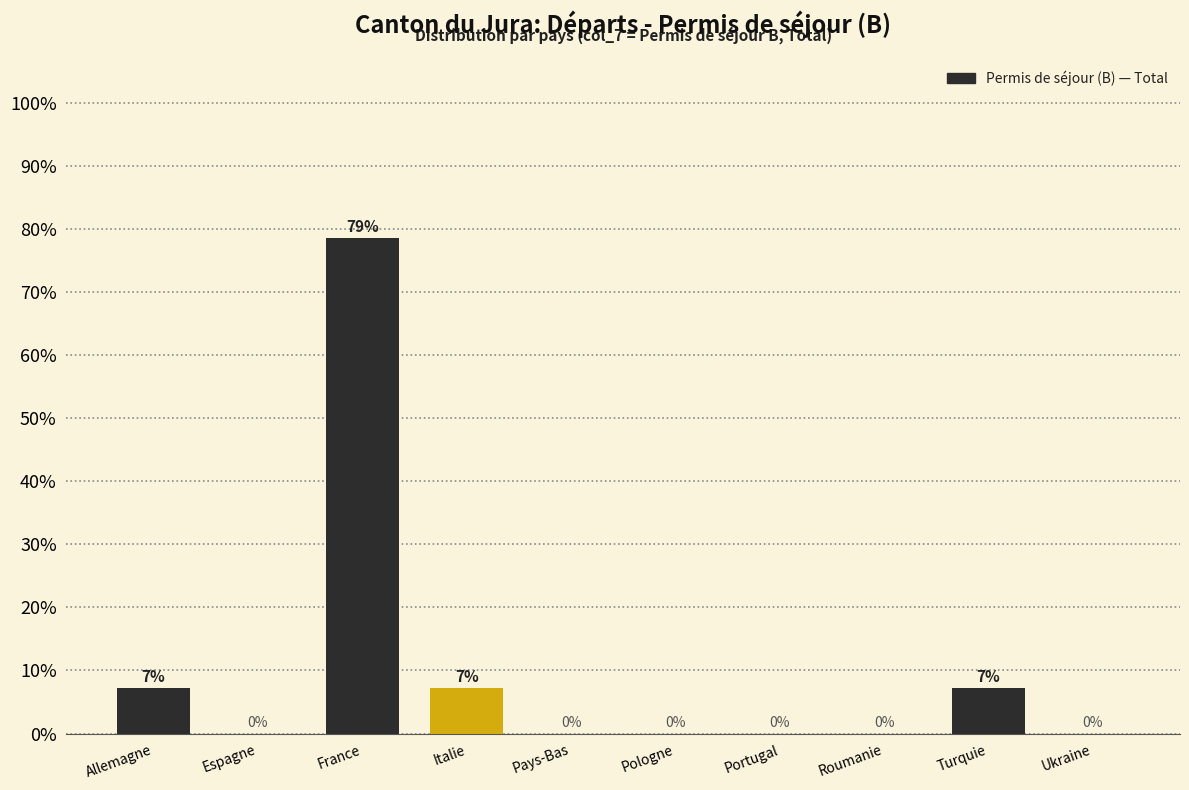

The chart shows a value of 12.4 at Allemagne. True or false?

False